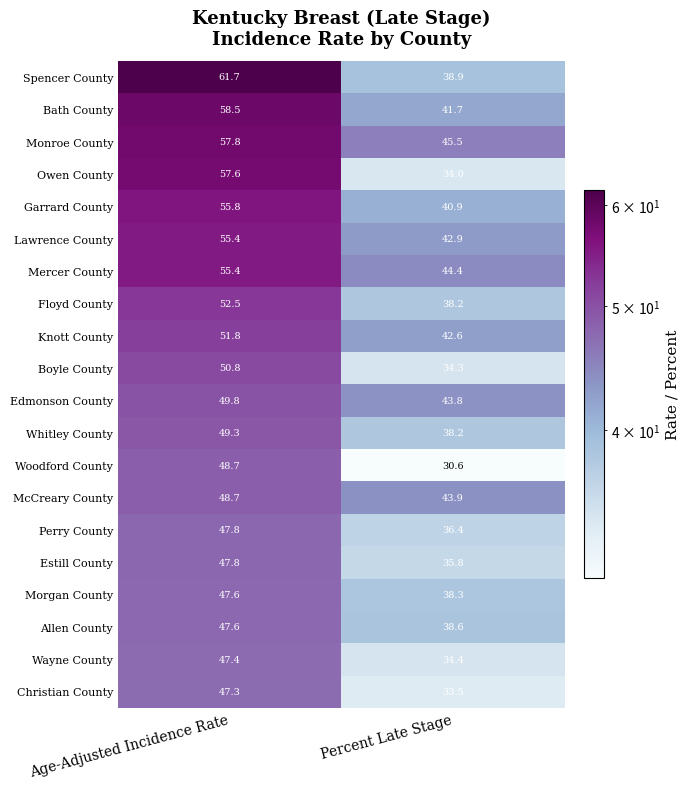

Read the Owen County value at Percent Late Stage.

34.0